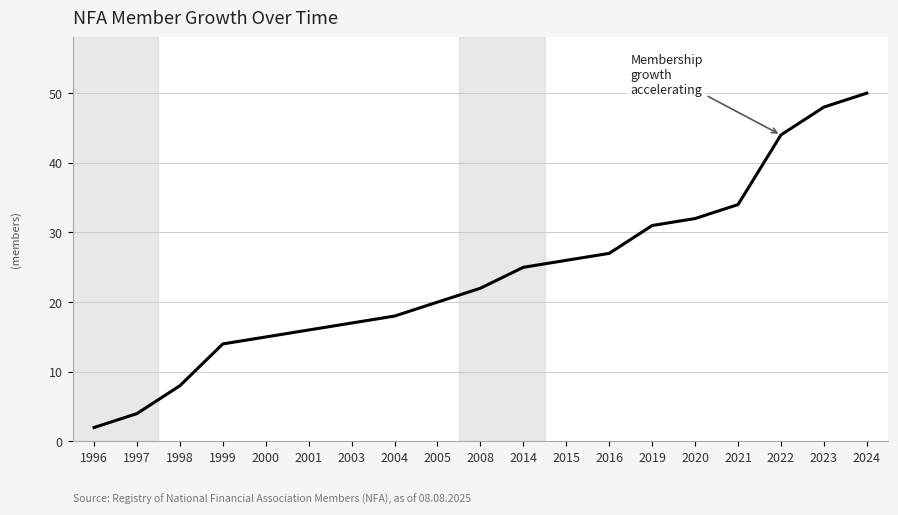

What is the difference between the values at 2020 and 2023?

16